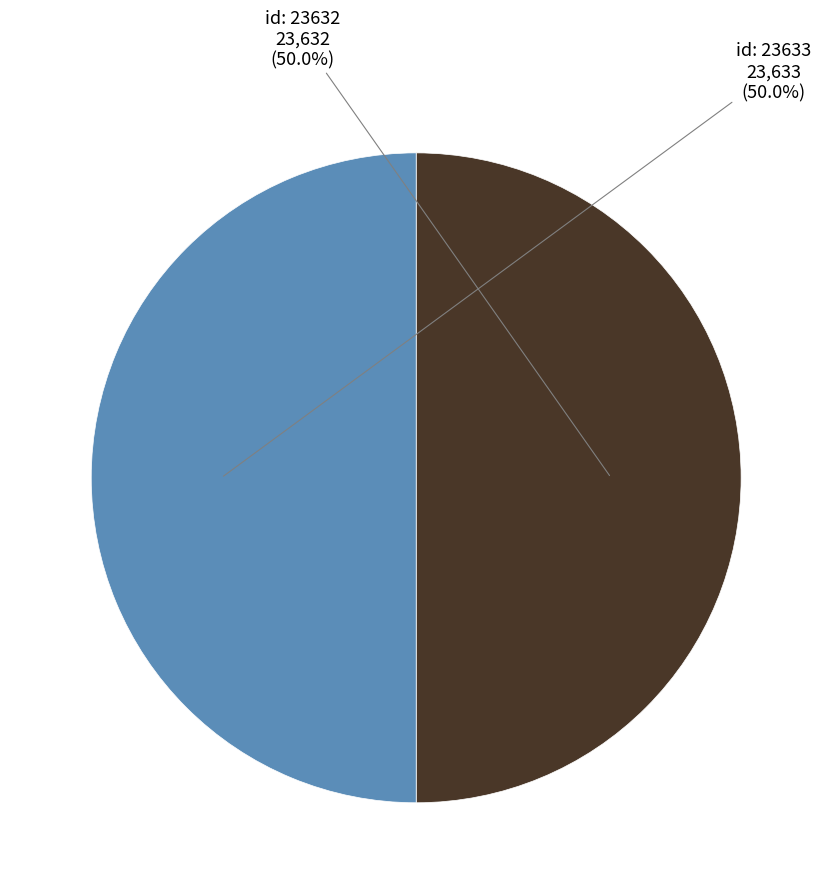

Combined, do id: 23632 and id: 23633 account for over 50%?

Yes